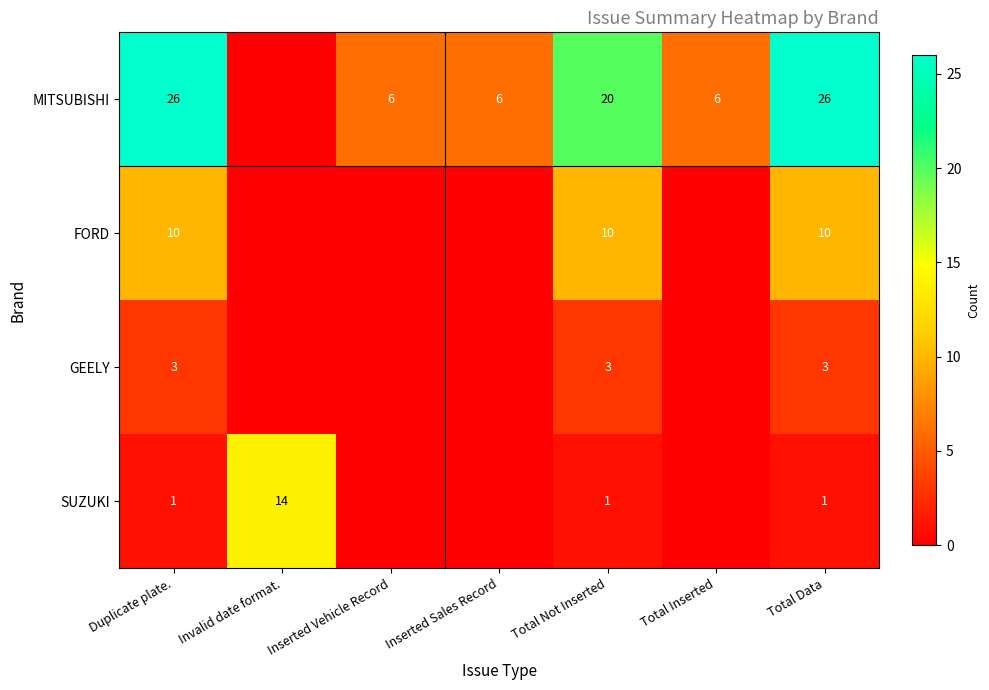

What is the difference between the MITSUBISHI values at Total Data and Inserted Sales Record?

20